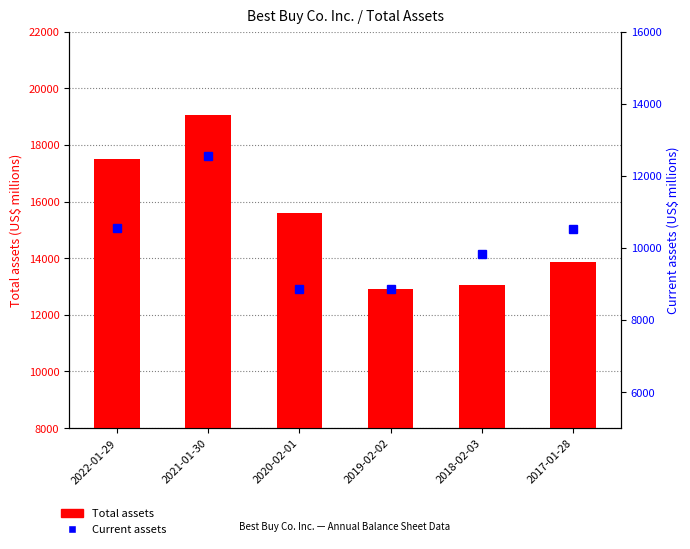

At which label does Current assets first exceed 10516?

2022-01-29